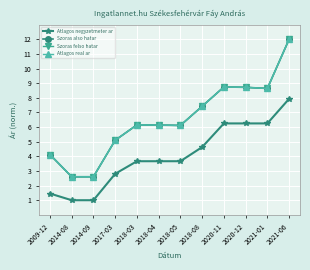

True or false: Szoras also hatar and Atlagos negyzetmeter ar intersect in this chart.

False